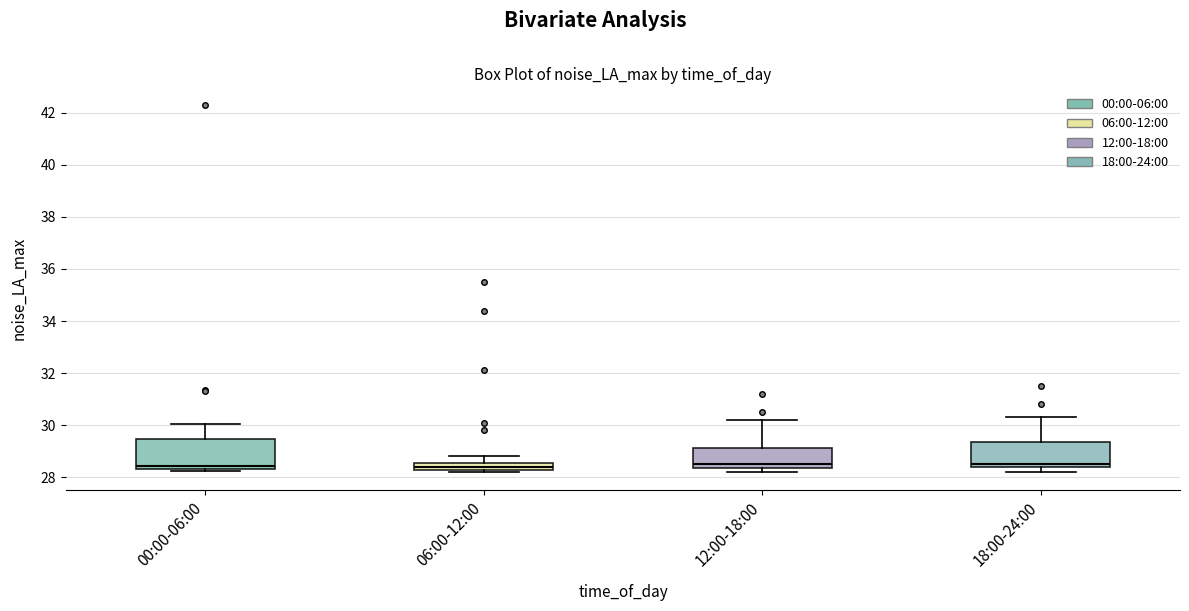

Where does the upper whisker of the box for 18:00-24:00 end on the y-axis? The values are not printed on the chart, so give them approximately, as read against the axis.

30.4